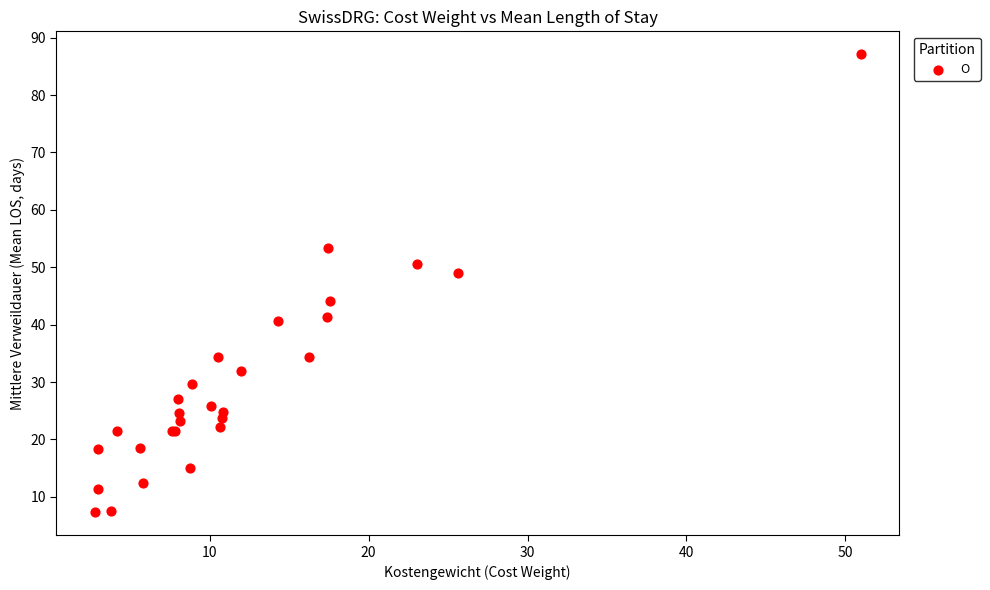

What Y value in the scatter plot is closest to 47?

49.0